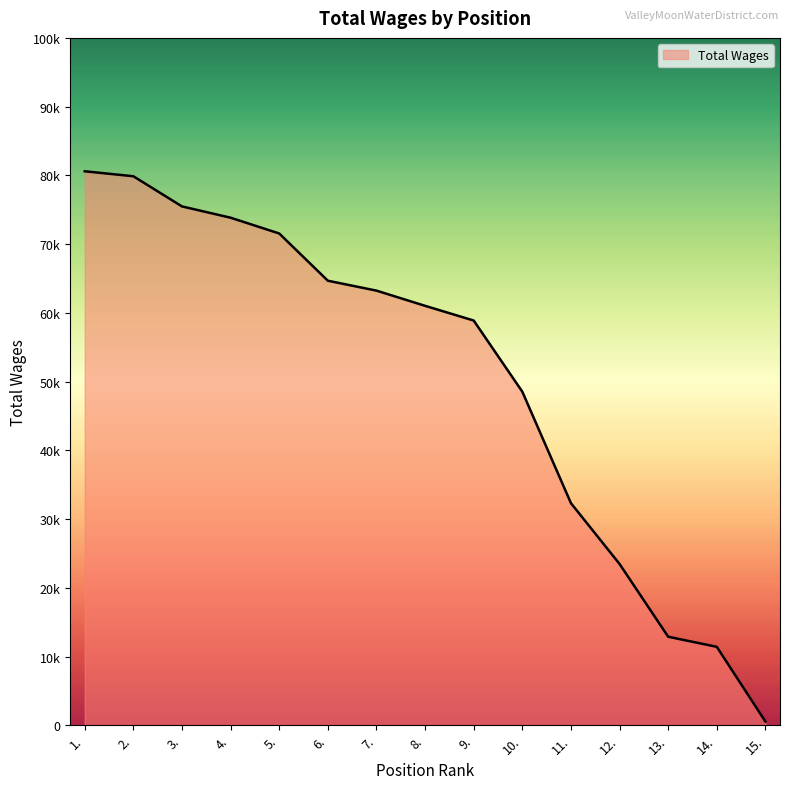

Does the chart display data point markers on the line(s)?

No